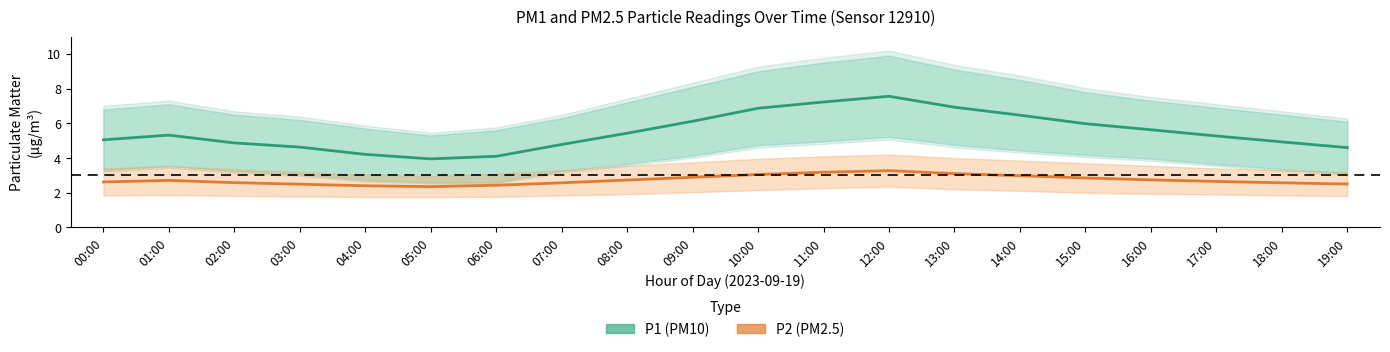

True or false: P2 (PM2.5) and P1 (PM10) cross at least once.

False